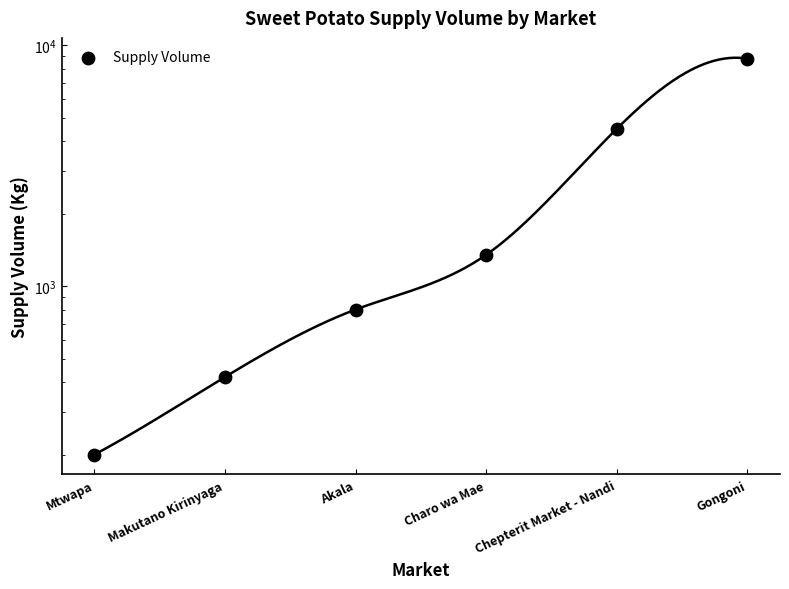

What is the change in value from Mtwapa to Akala?

+600